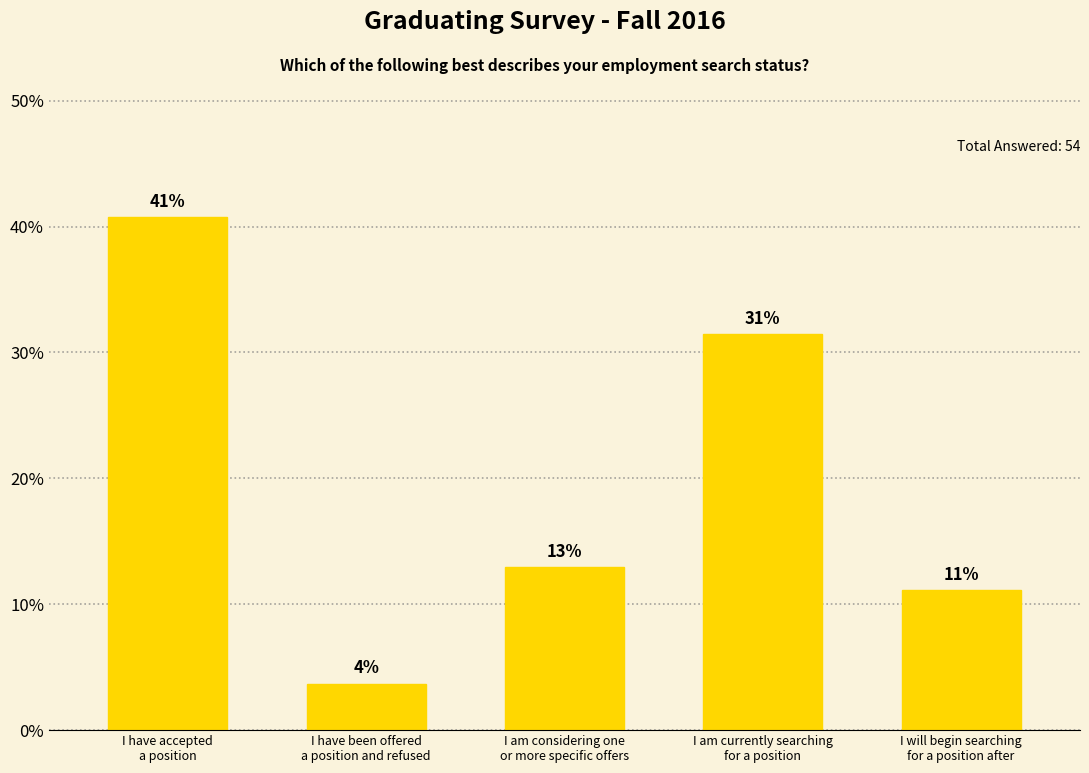

The value at I am currently searching
for a position is 31.5. True or false?

True